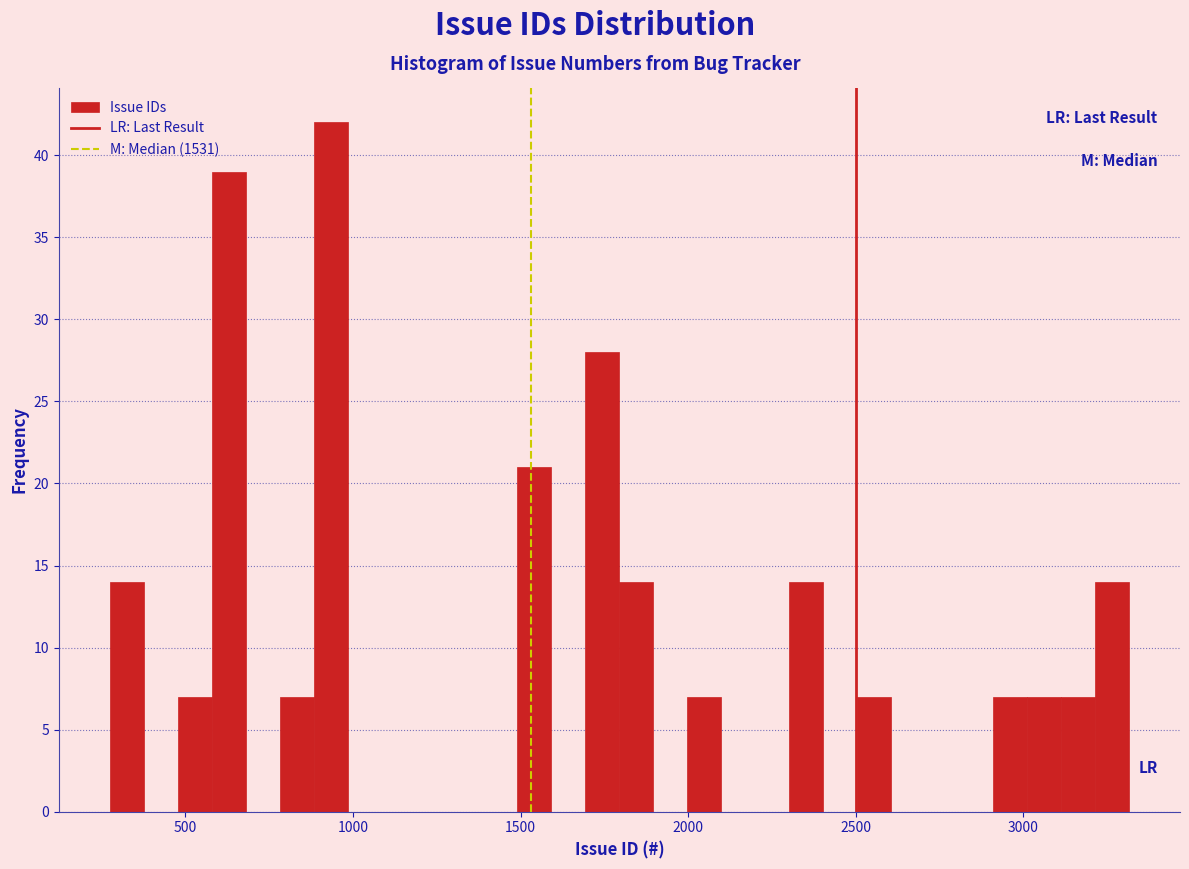

Read against the x-axis, roughly where is the centre of the tallest bar?

950